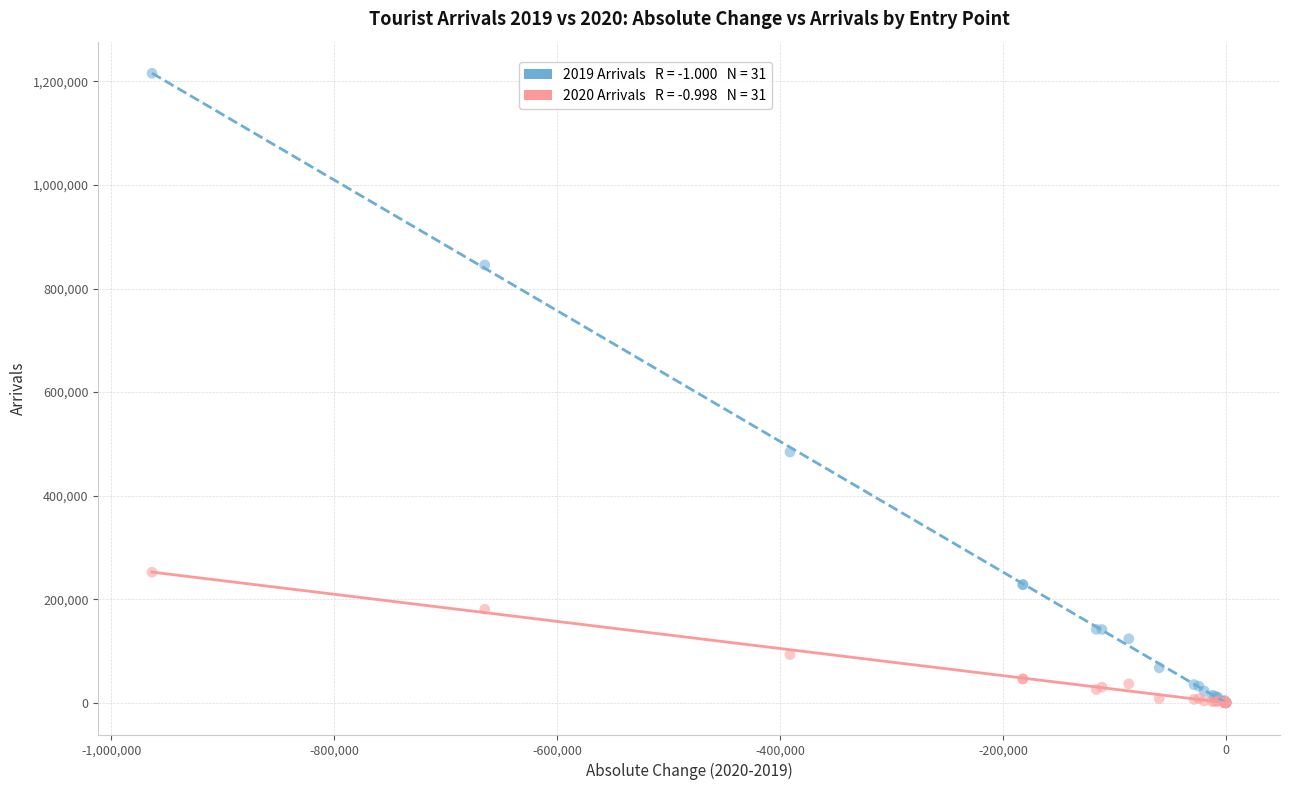

Across all series, what Y value is closest to 607822?

484236